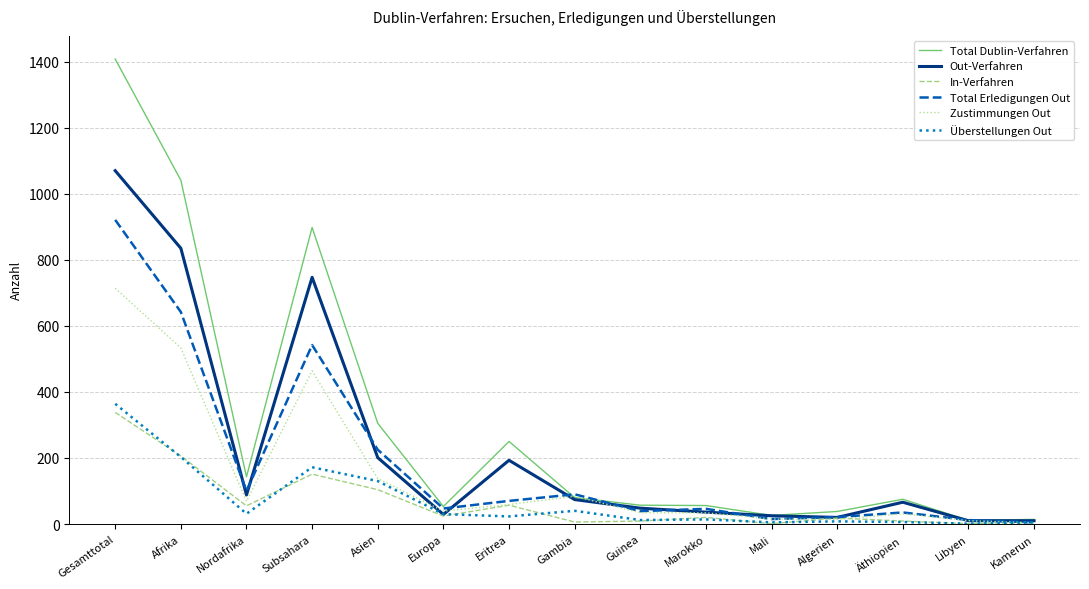

What is the sum of all Total Erledigungen Out values?

2810